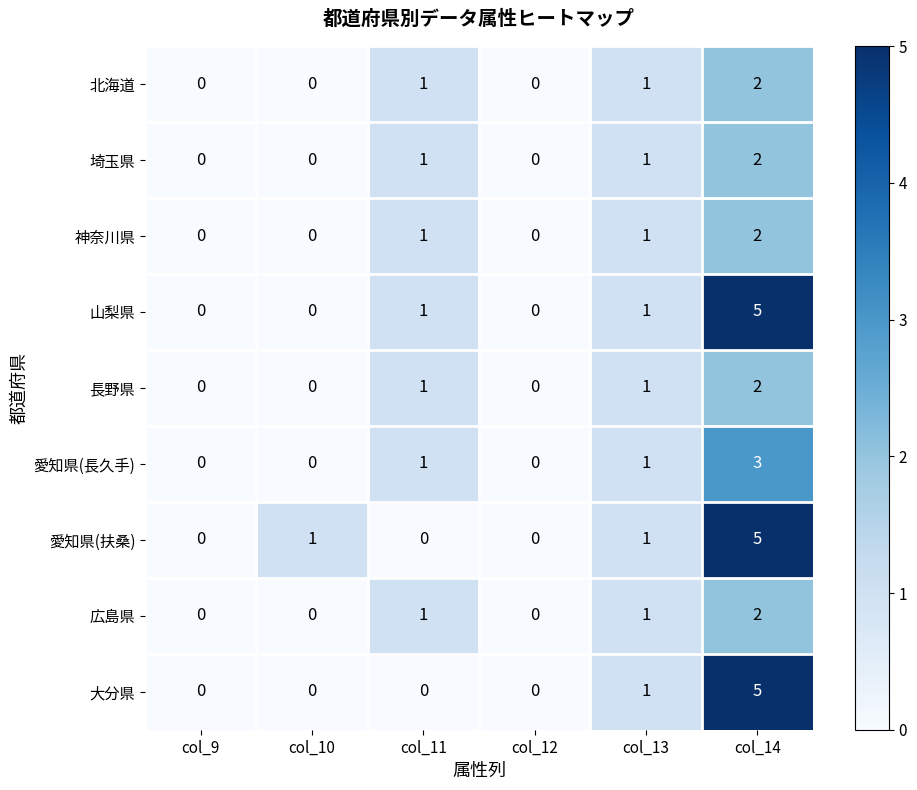

What is the spread (max minus min) of values at col_14?

3